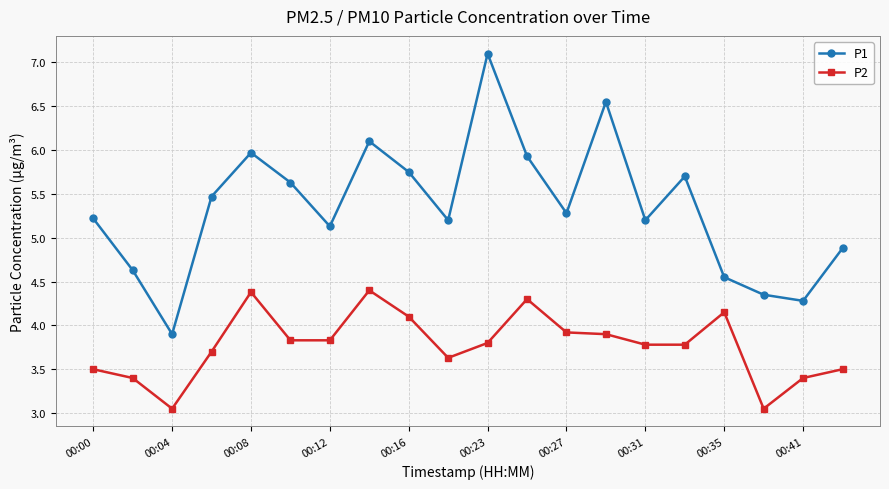

True or false: P2 has more than 1 points higher than both neighbors.

True